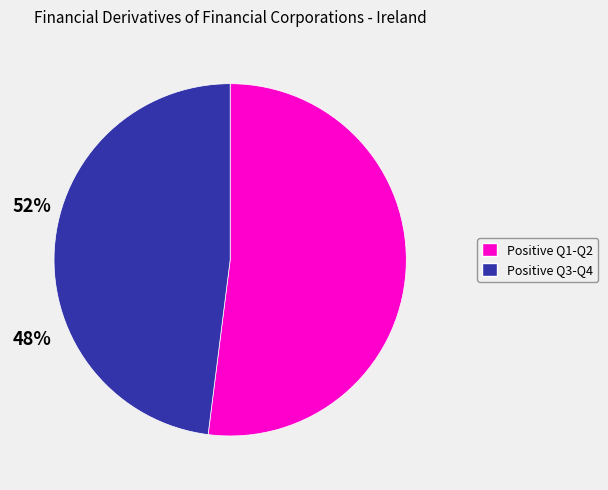

Which category has the smallest portion of the pie?

Positive Q3-Q4